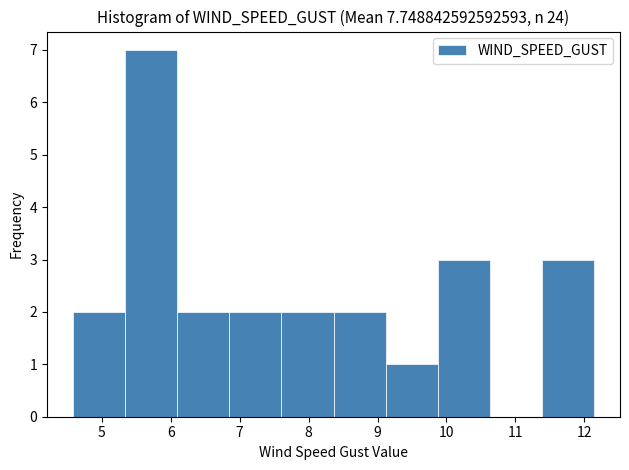

Reading left to right, transcribe this chart: for each bar, give the range it covers on the x-axis and its height. Neither the bar edges nor the heights are printed on the chart, so give them approximately, as read against the axes.

4.6 to 5.3: 2
5.3 to 6.1: 7
6.1 to 6.9: 2
6.9 to 7.6: 2
7.6 to 8.4: 2
8.4 to 9.1: 2
9.1 to 9.9: 1
9.9 to 10.6: 3
10.6 to 11.4: 0
11.4 to 12.1: 3